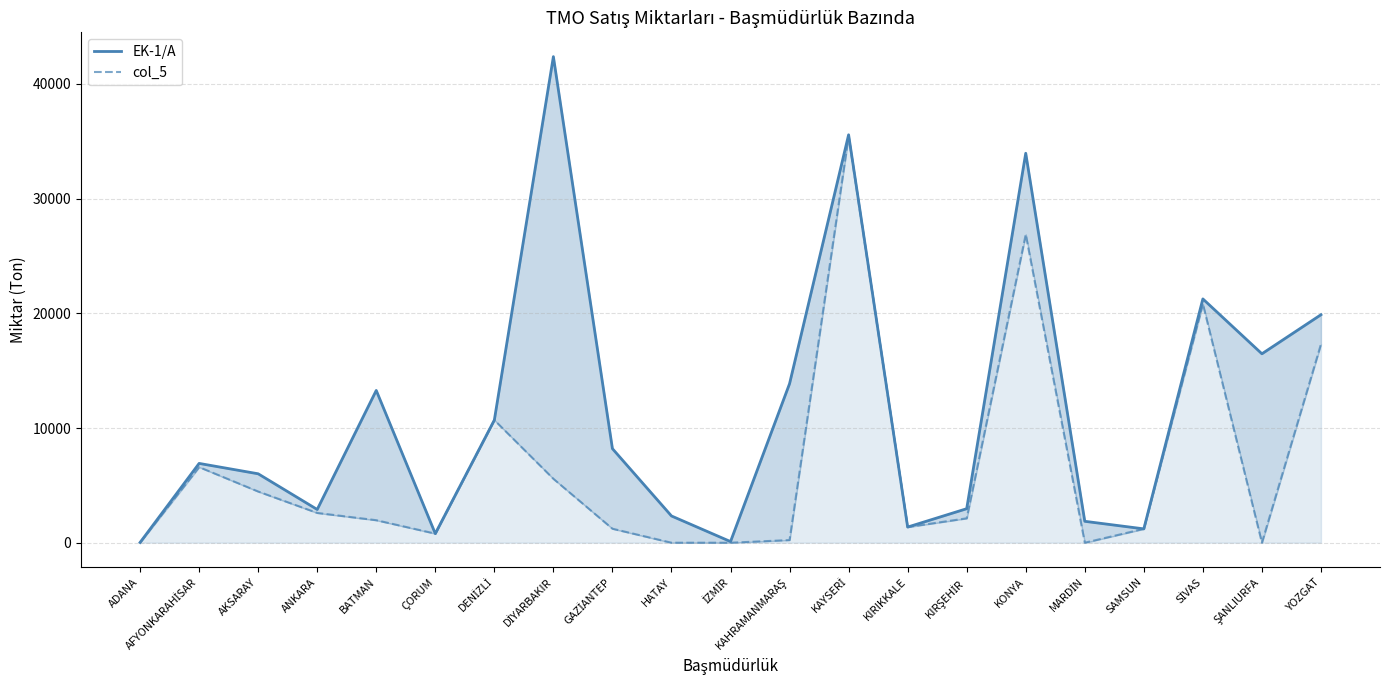

In EK-1/A, how many points are higher than both neighbors (excluding endpoints)?

6